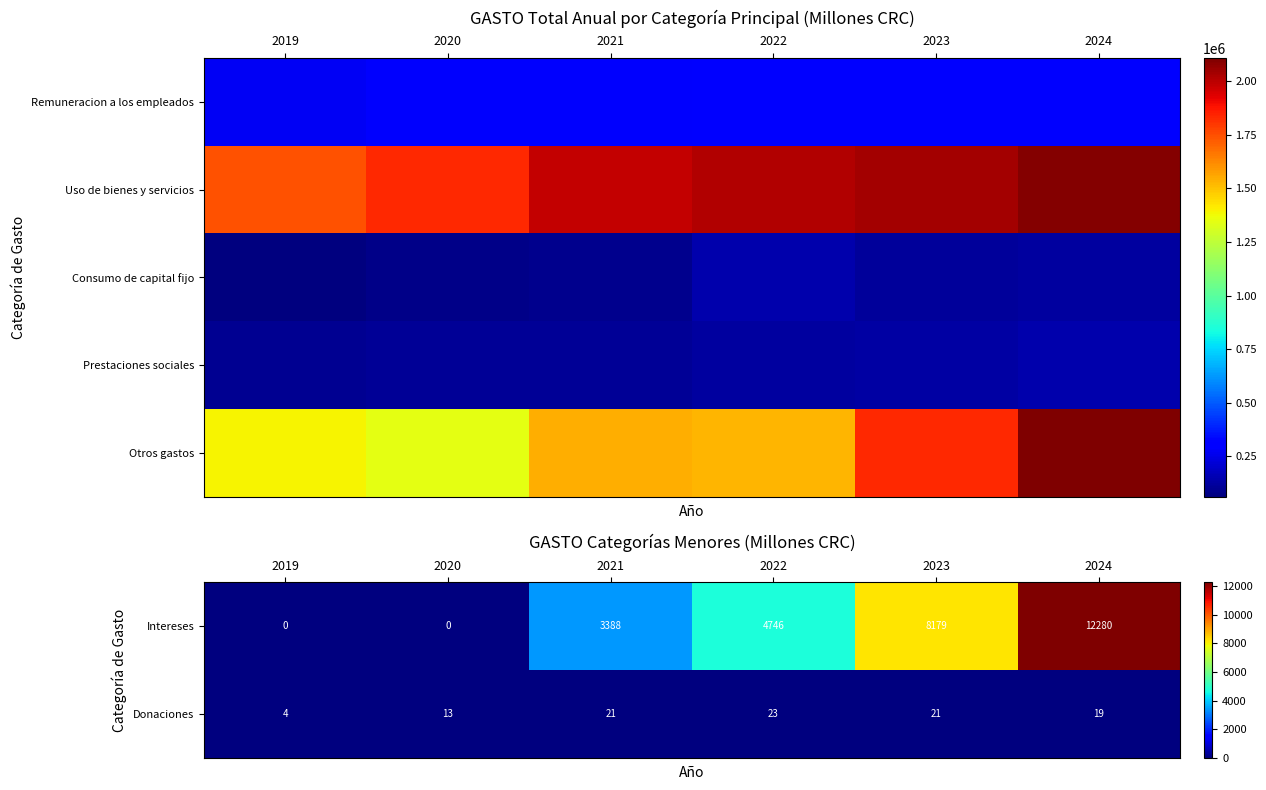

Is it true that Donaciones equals 3 at 2020?

False